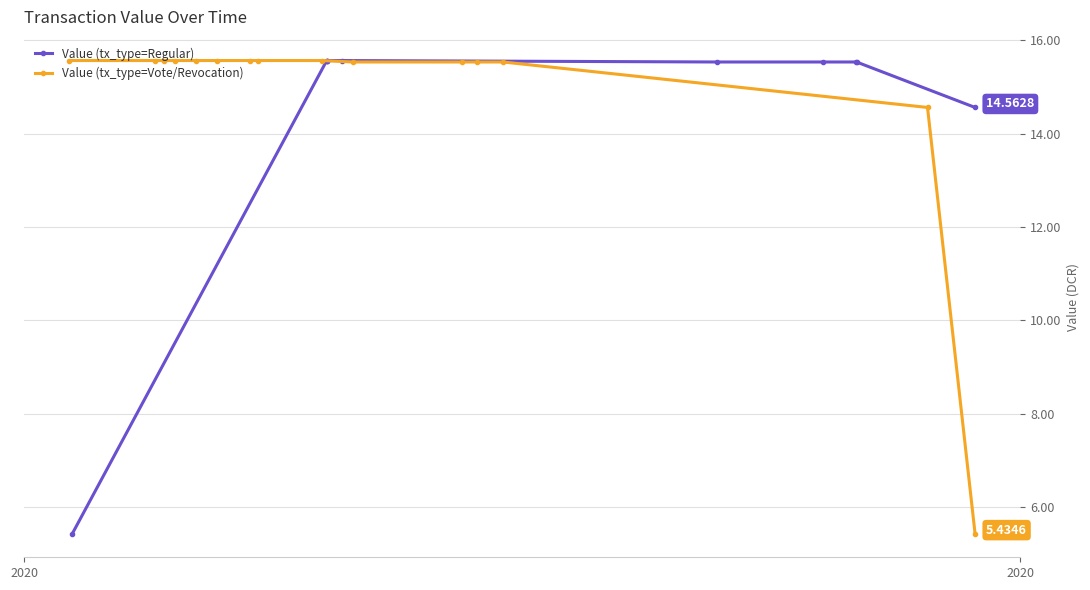

What is the difference between the maximum and minimum values?

10.1